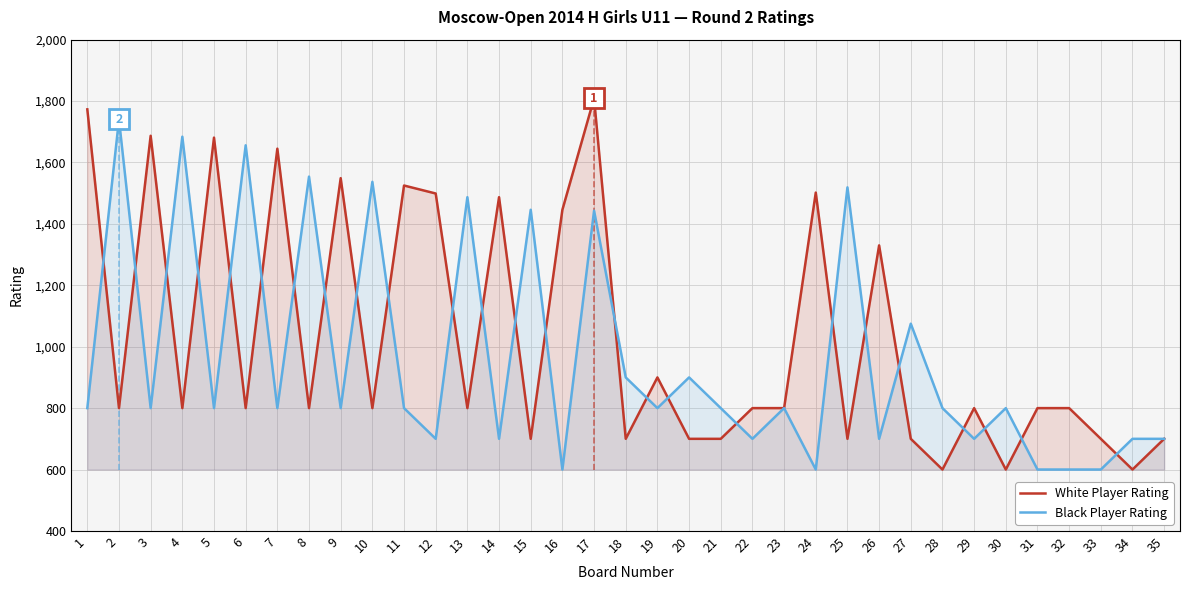

At which label does Black Player Rating reach its minimum?

16